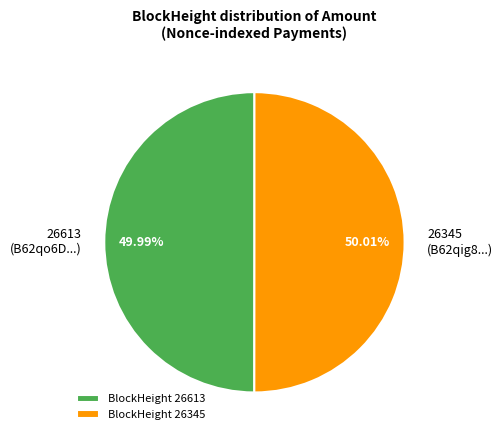

Is there a majority slice in this chart?

Yes